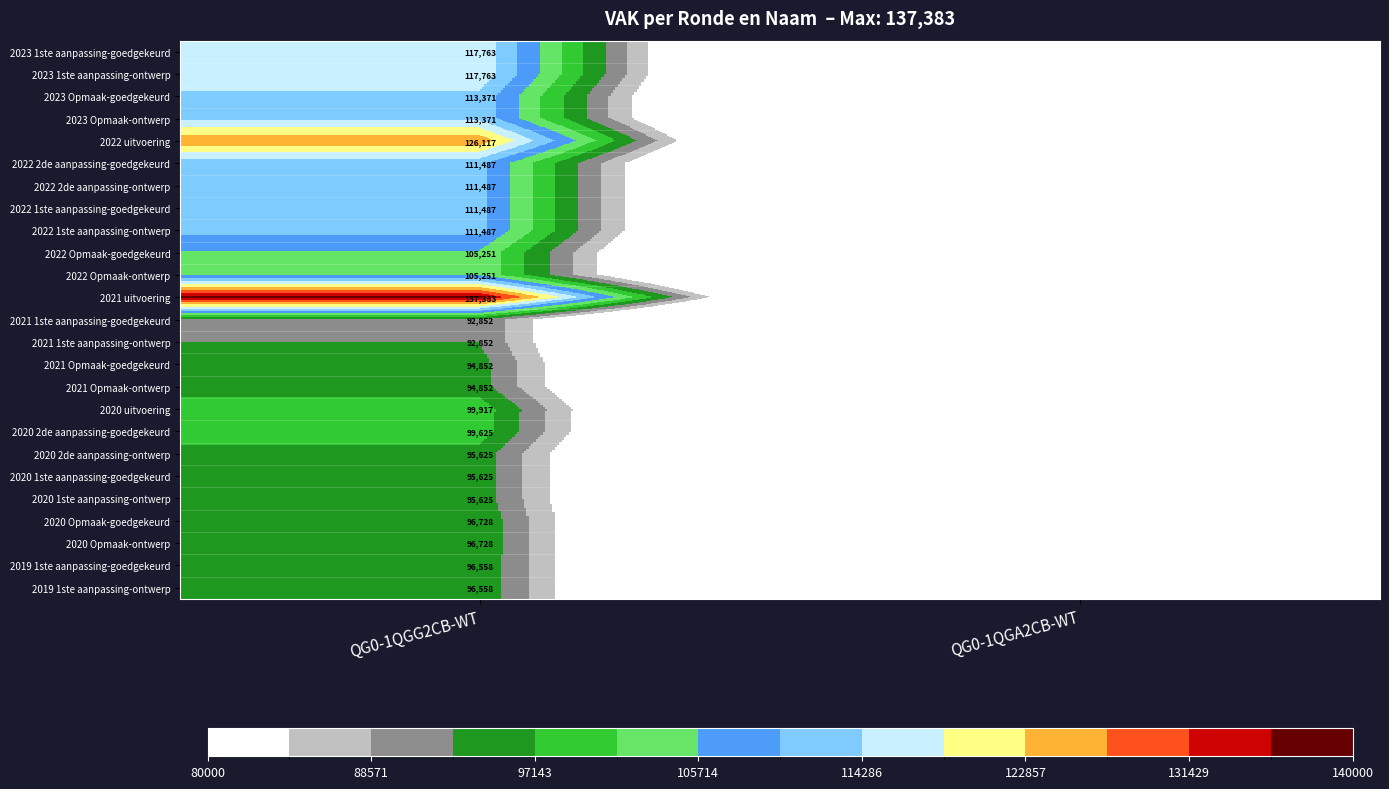

The value of 2020 2de aanpassing-goedgekeurd at QG0-1QGG2CB-WT is 99625. True or false?

True